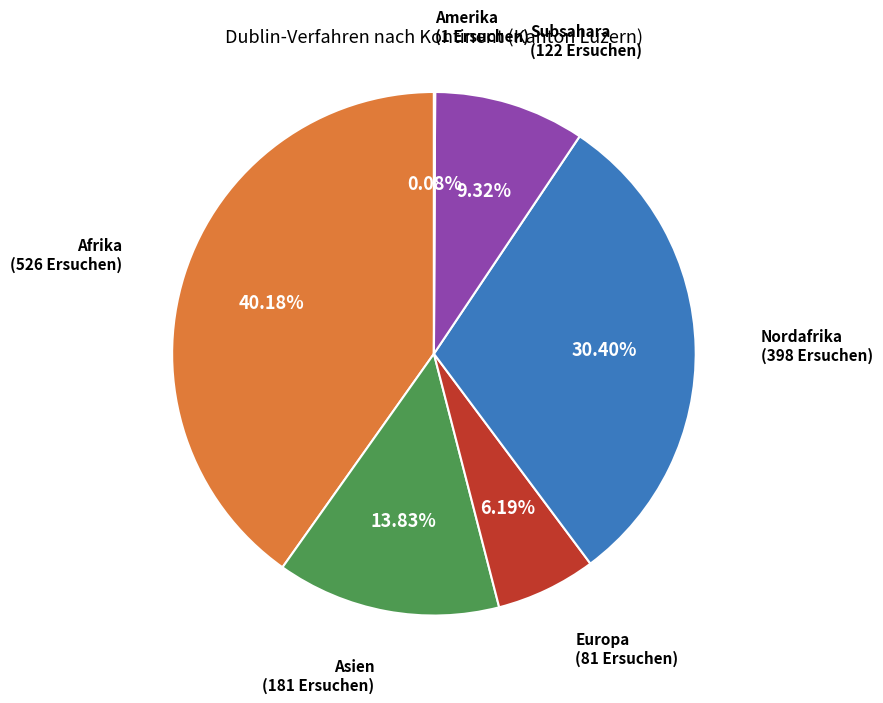

Is there any slice that represents more than half of the pie?

No